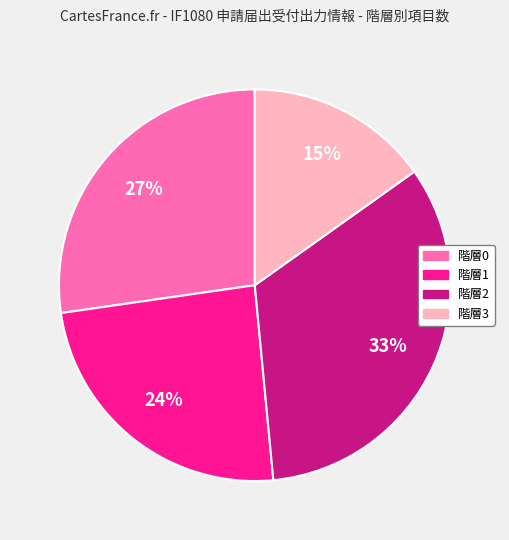

Between 階層1 and 階層2, which is larger?

階層2